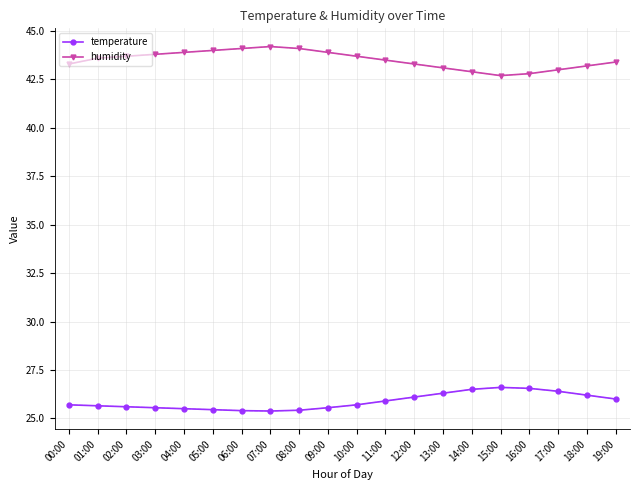

What is the maximum value shown in the chart?

44.2